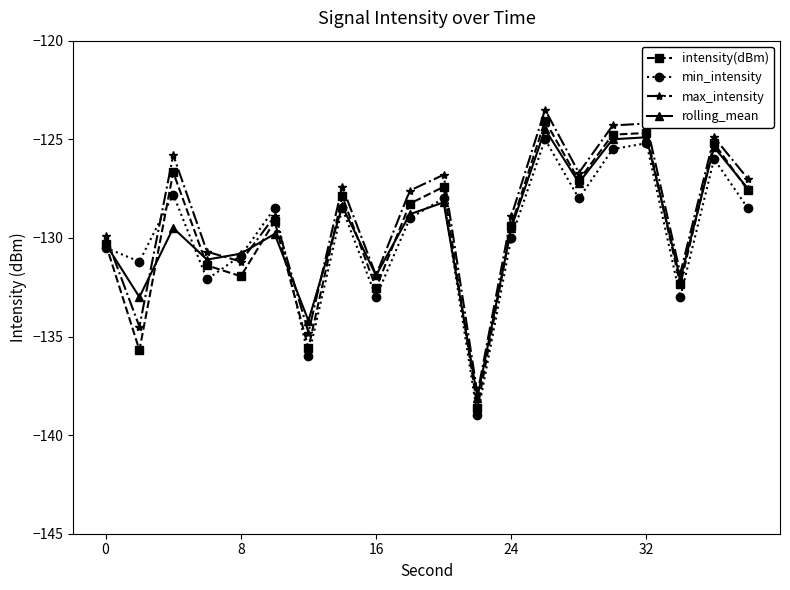

True or false: rolling_mean has more than 1 interior local peaks.

True